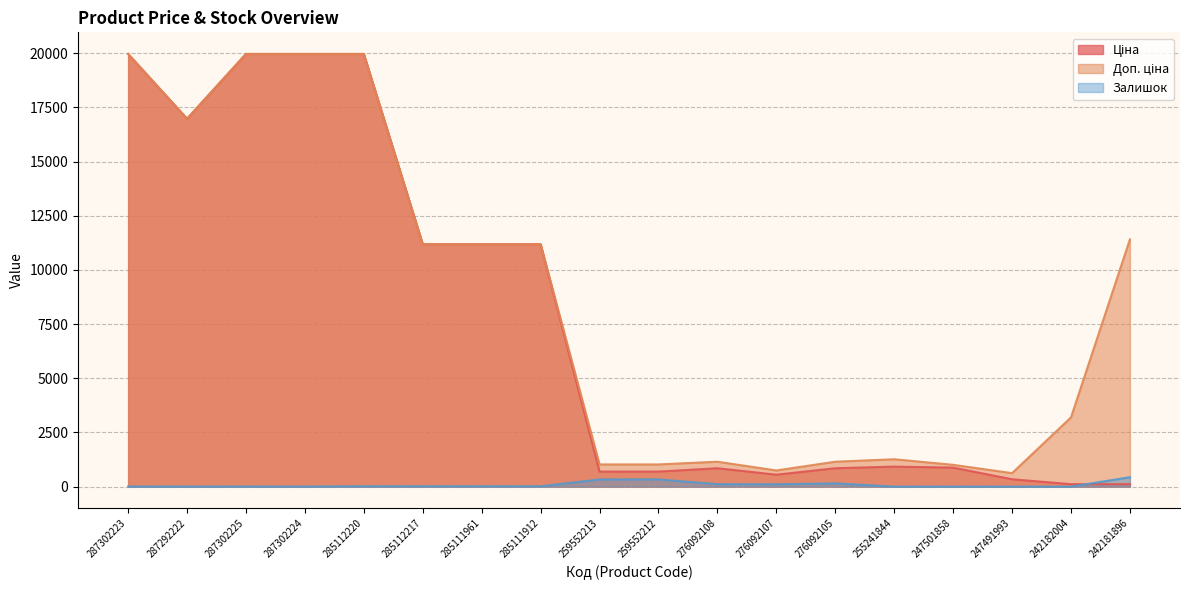

Reading left to right, list all the values displayed in this chart.

Ціна: 287302223=19964.2	287292222=16976.3	287302225=19964.2	287302224=19964.2	285112220=19964.2	285112217=11188.2	285111961=11188.2	285111912=11188.2	259552213=693.7	259552212=693.7	276092108=848.4	276092107=551.5	276092105=848.4	255241844=923.4	247501858=878.4	247491993=339.9	242182004=114.1	242181896=114.1
Доп. ціна: 287302223=19964.2	287292222=16976.3	287302225=19964.2	287302224=19964.2	285112220=19964.2	285112217=11188.2	285111961=11188.2	285111912=11188.2	259552213=1024.6	259552212=1024.6	276092108=1149.7	276092107=747.0	276092105=1149.7	255241844=1263.2	247501858=1006.6	247491993=623.0	242182004=3195.0	242181896=11410.0
Залишок: 287302223=7.0	287292222=4.0	287302225=5.0	287302224=3.0	285112220=17.0	285112217=17.0	285111961=17.0	285111912=15.0	259552213=330.0	259552212=333.0	276092108=112.0	276092107=107.0	276092105=149.0	255241844=0.0	247501858=0.0	247491993=0.0	242182004=0.0	242181896=434.0